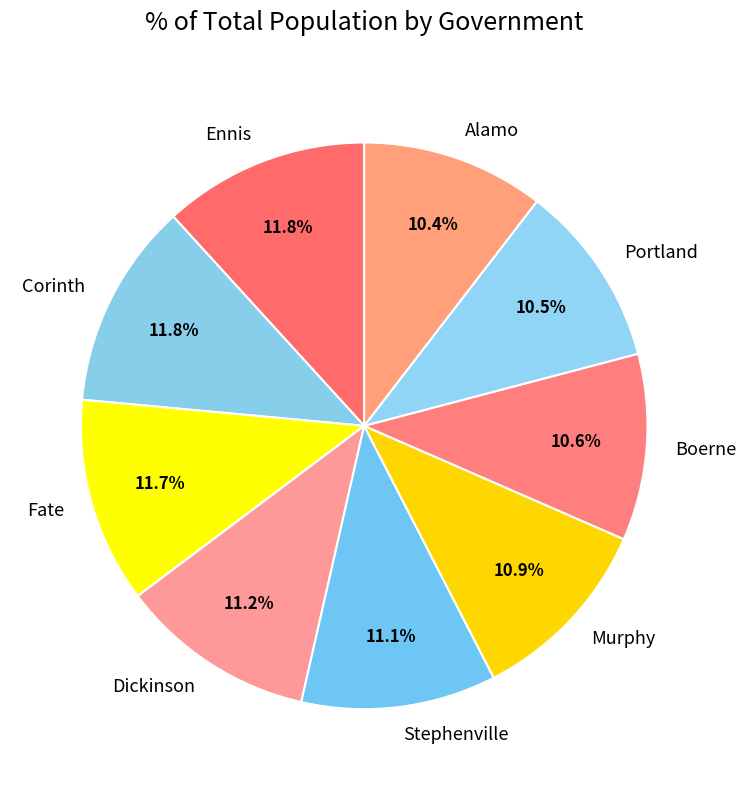

The Corinth slice represents 24% of the pie. True or false?

False